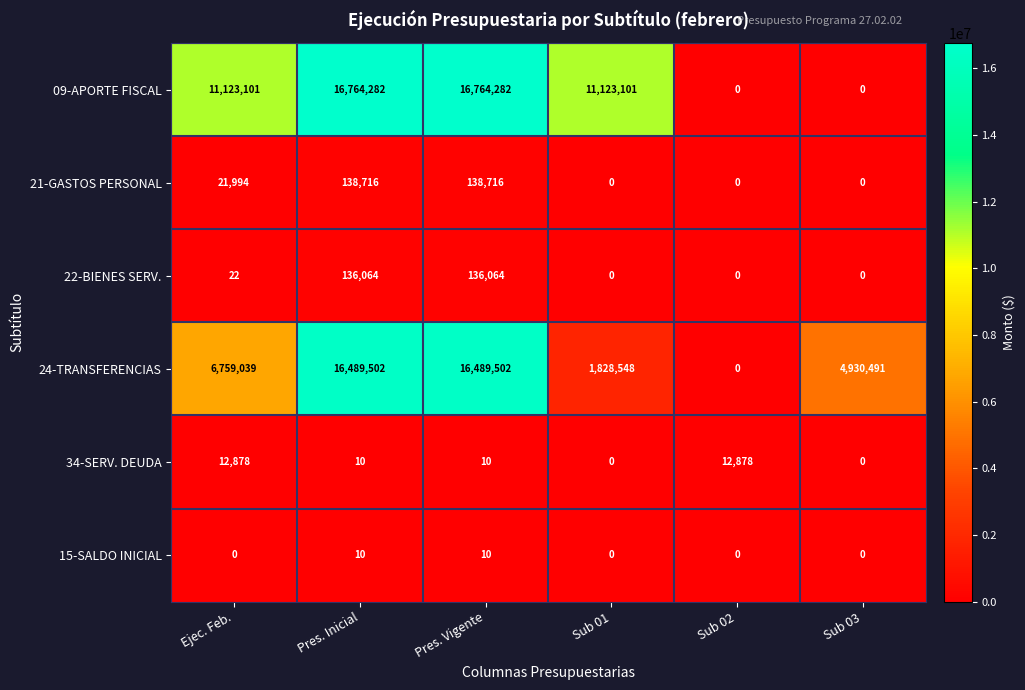

Which series has the largest total across all categories?

09-APORTE FISCAL